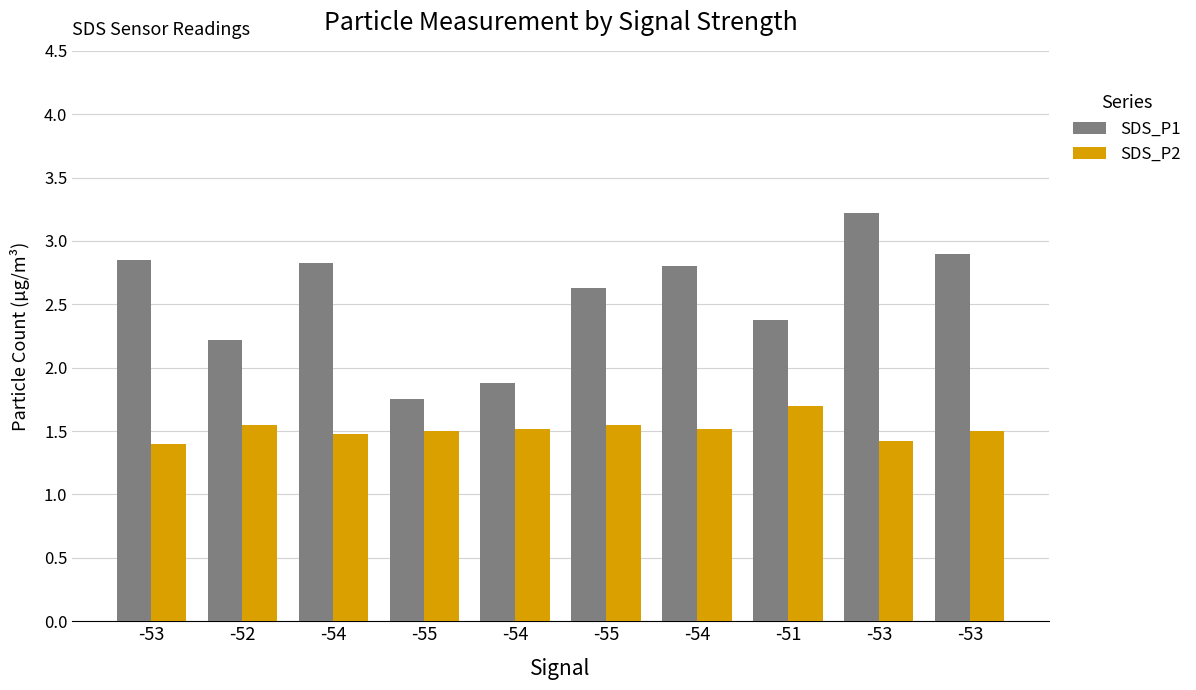

How many series are shown in this chart?

2